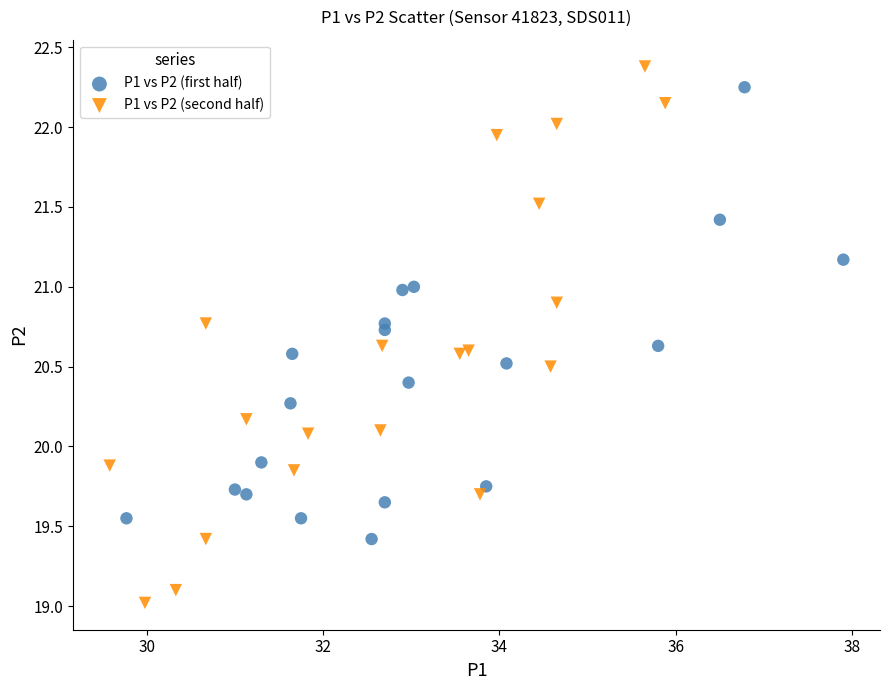

Which series has the widest spread of Y values?

P1 vs P2 (second half)